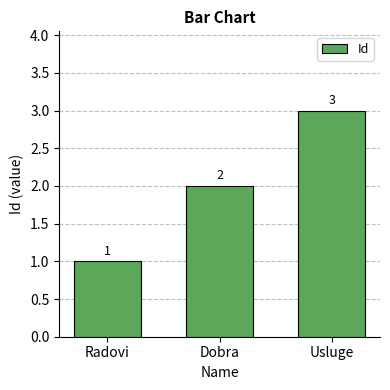

What position from the right is Usluge?

1